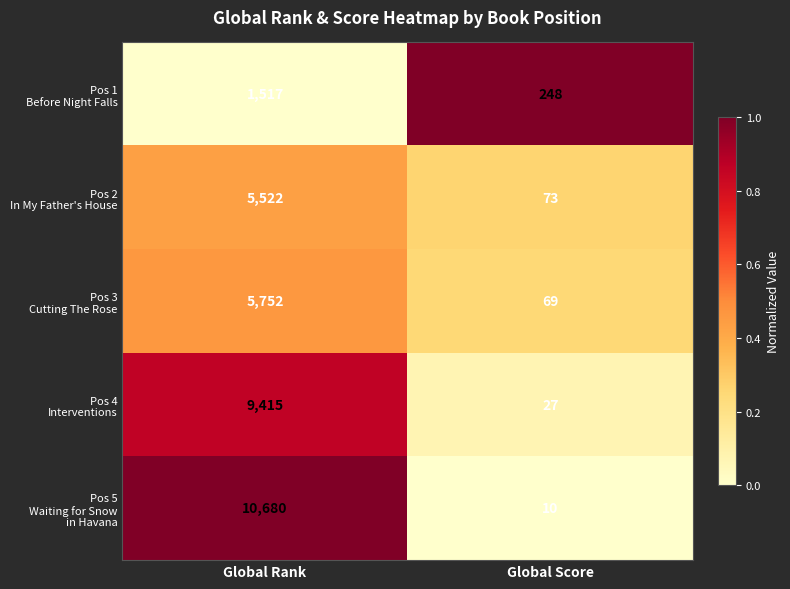

What is the total value across all series at Global Rank?

32886